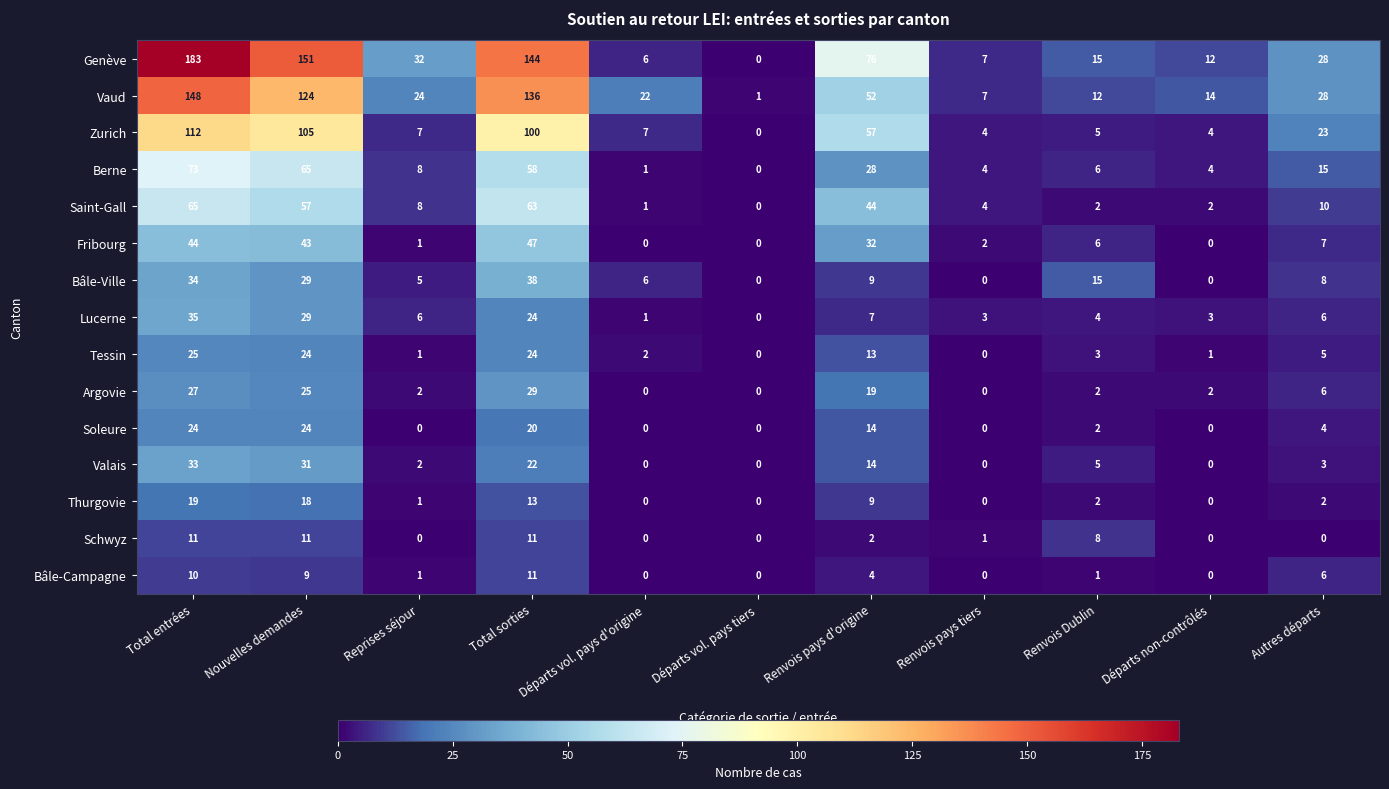

Which series has the largest range (max minus min)?

Genève